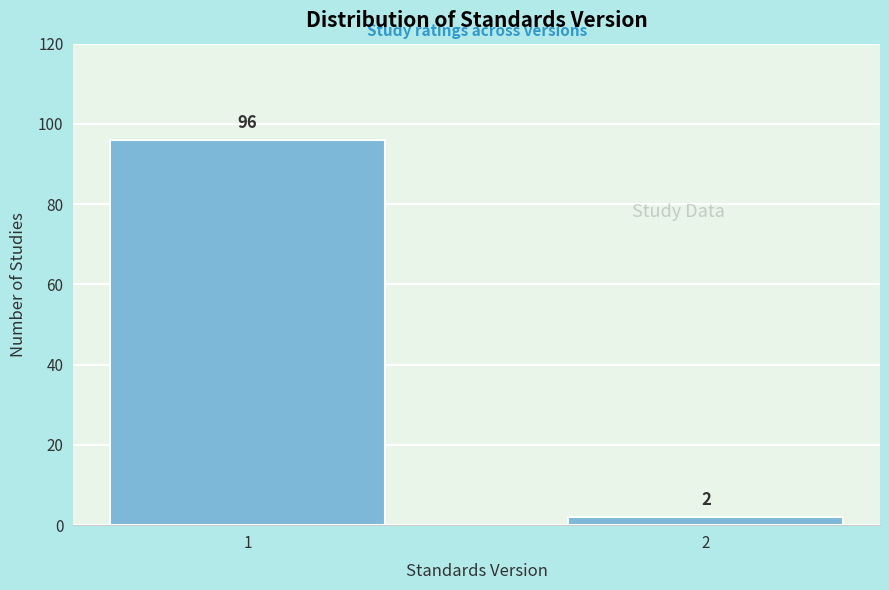

Reading left to right, list all the values displayed in this chart.

96	2